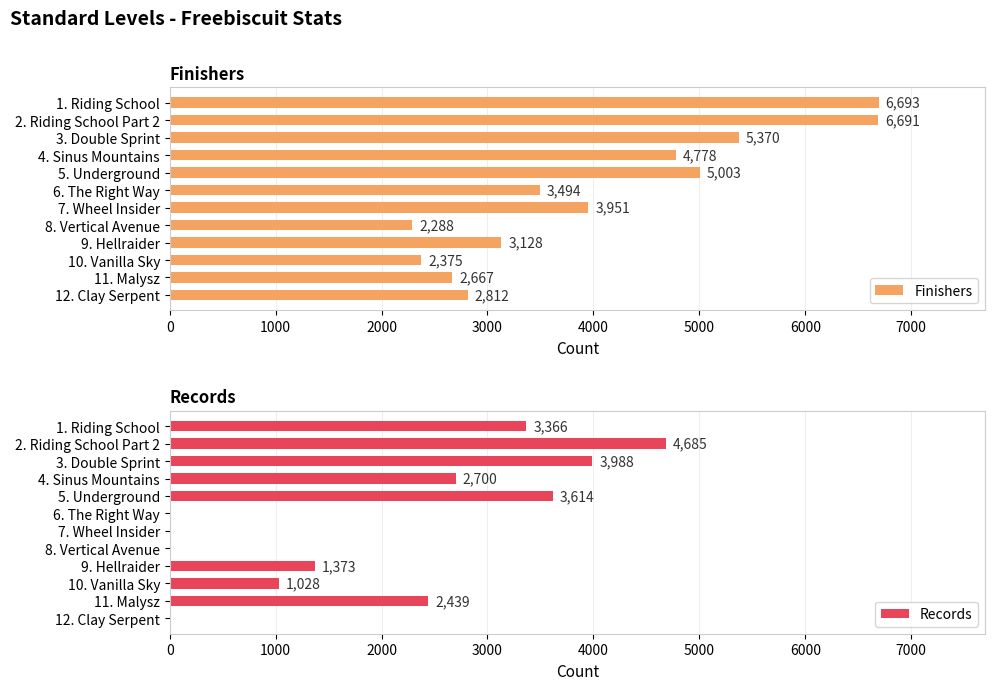

The value of Finishers at 8. Vertical Avenue is 2288. True or false?

True